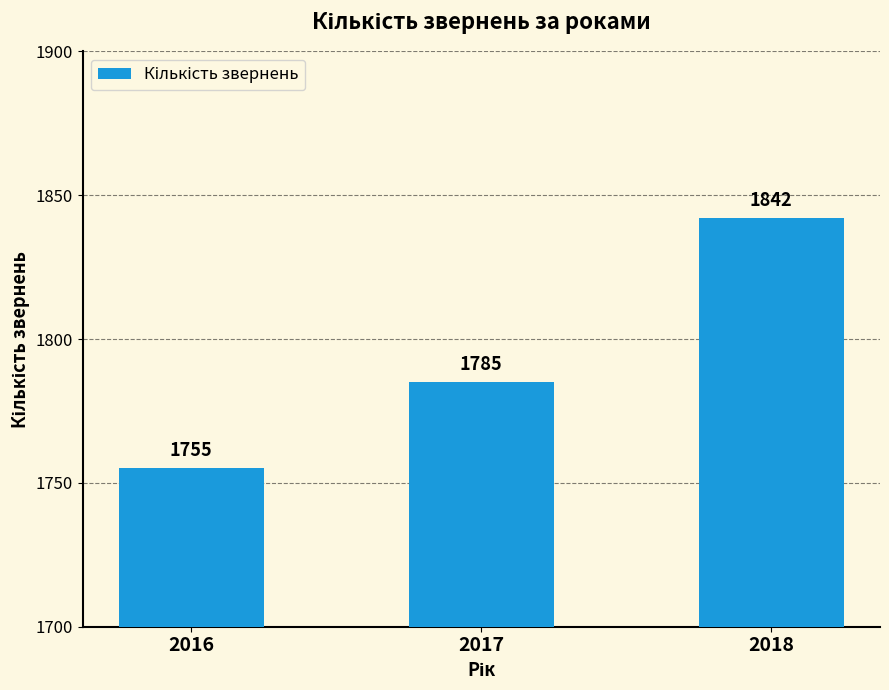

Reading right to left, list all the values displayed in this chart.

1842	1785	1755